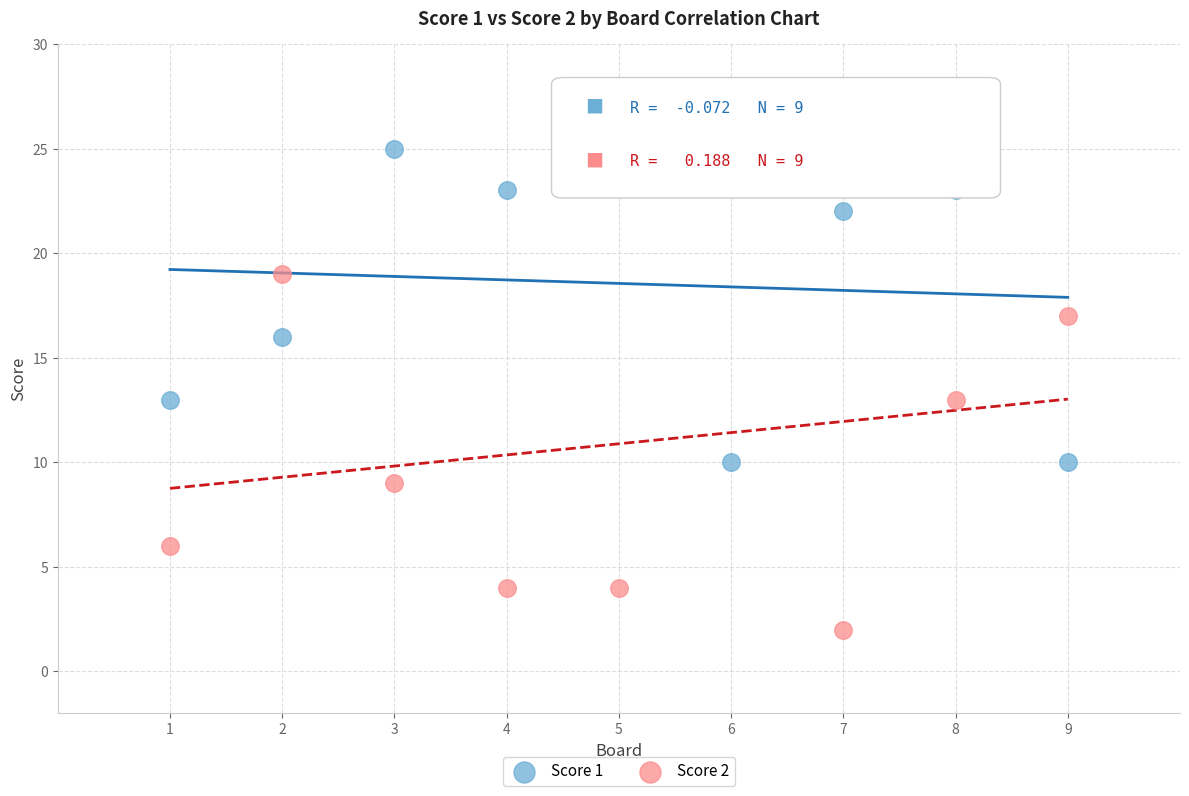

What are all the series names shown in the legend?

Score 1, Score 2